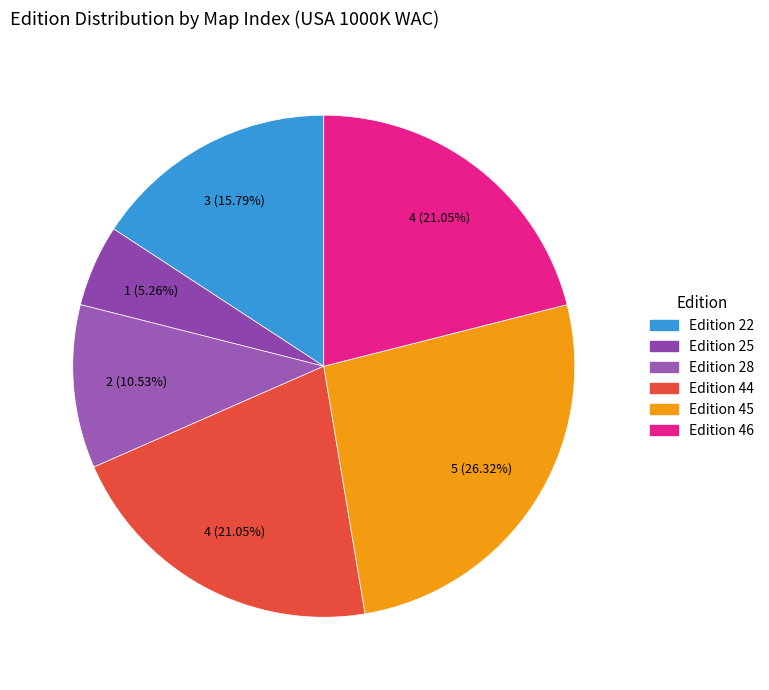

How many segments does this pie chart have?

6